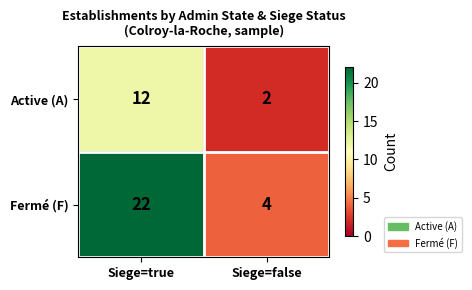

Which series has the largest total across all categories?

Fermé (F)